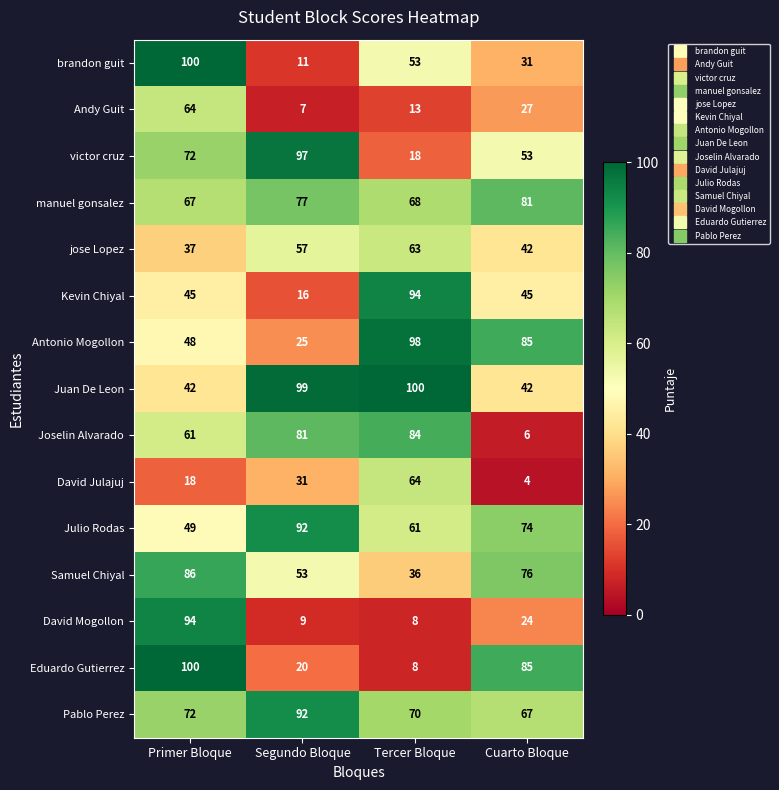

Is it true that Julio Rodas equals 61 at Tercer Bloque?

True